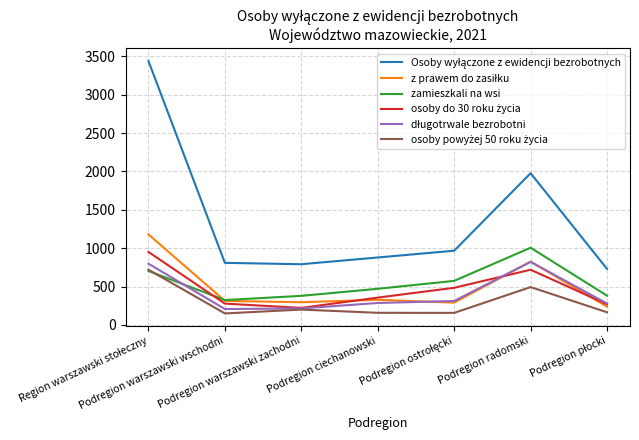

What is the highest value of the zamieszkali na wsi series?

1006